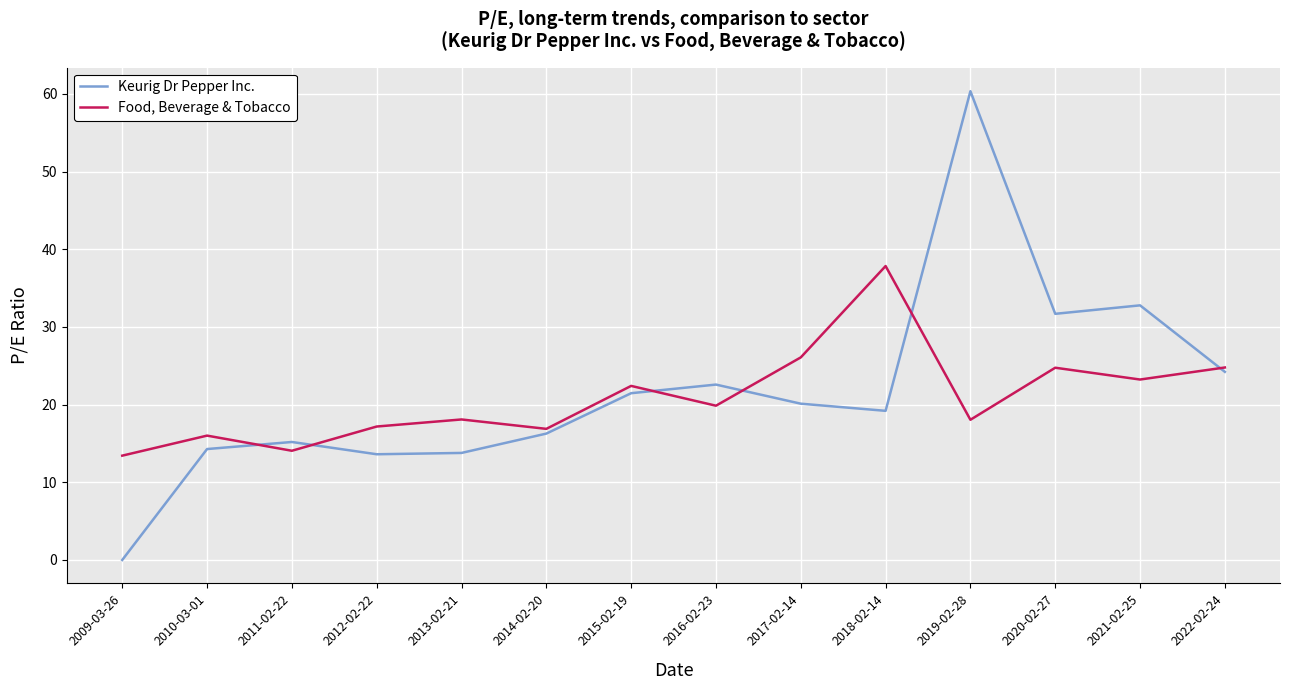

Which series has the widest spread of values?

Keurig Dr Pepper Inc.